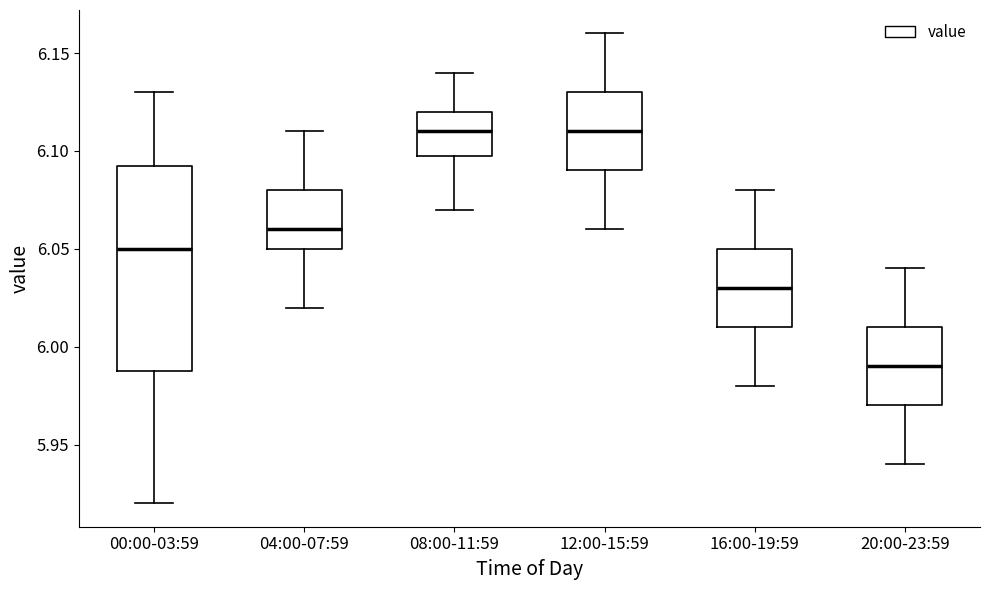

Comparing the boxes themselves (not the whiskers), which one is the tallest?

00:00-03:59